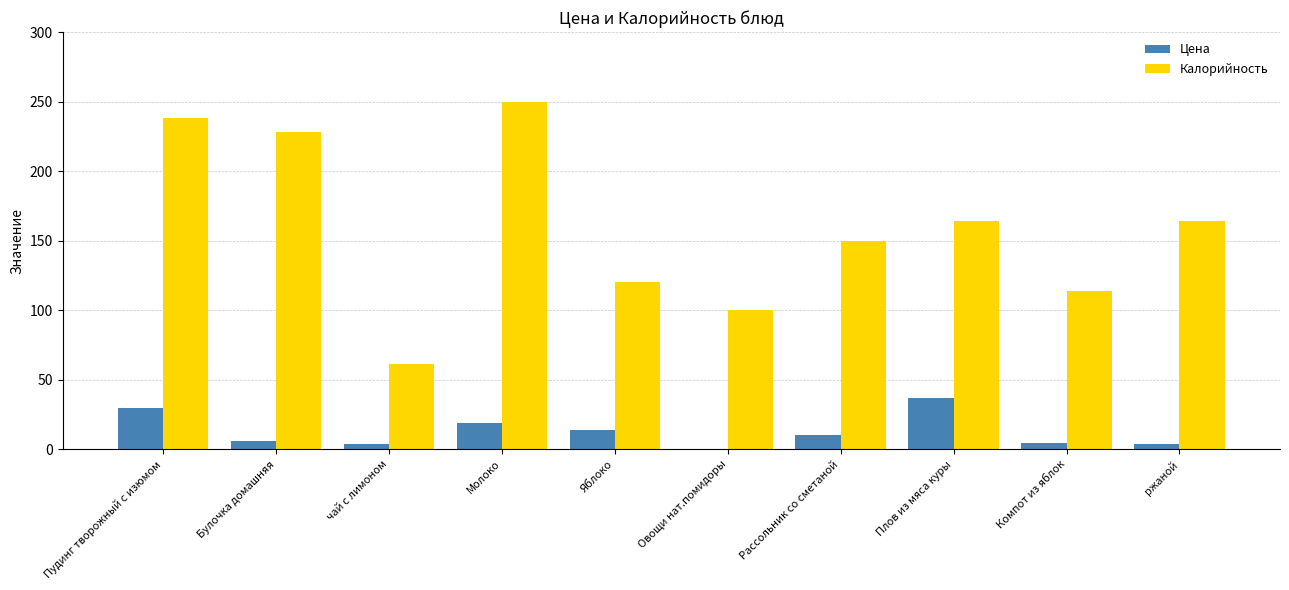

True or false: Цена has a value of 0.0 at Овощи нат.помидоры.

True